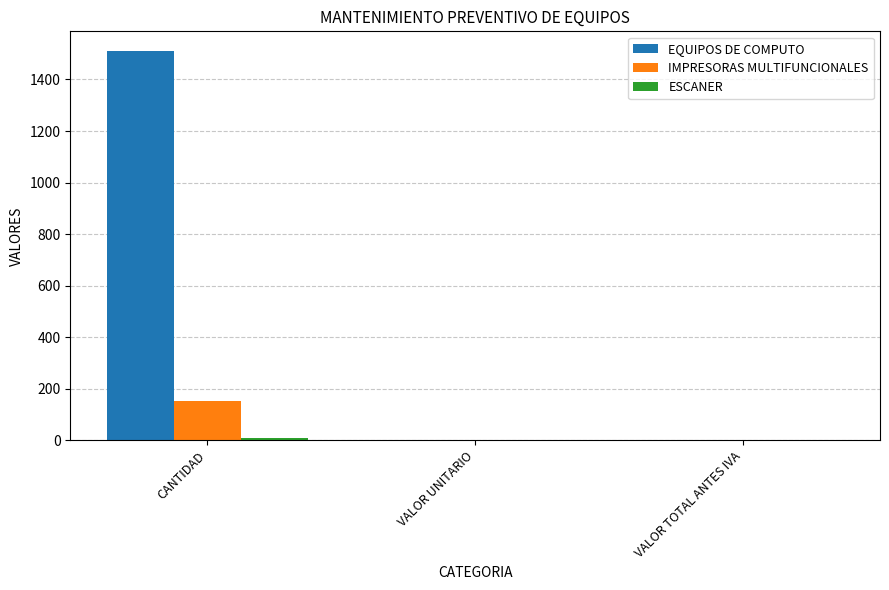

Which category has the highest value in the IMPRESORAS MULTIFUNCIONALES series?

CANTIDAD